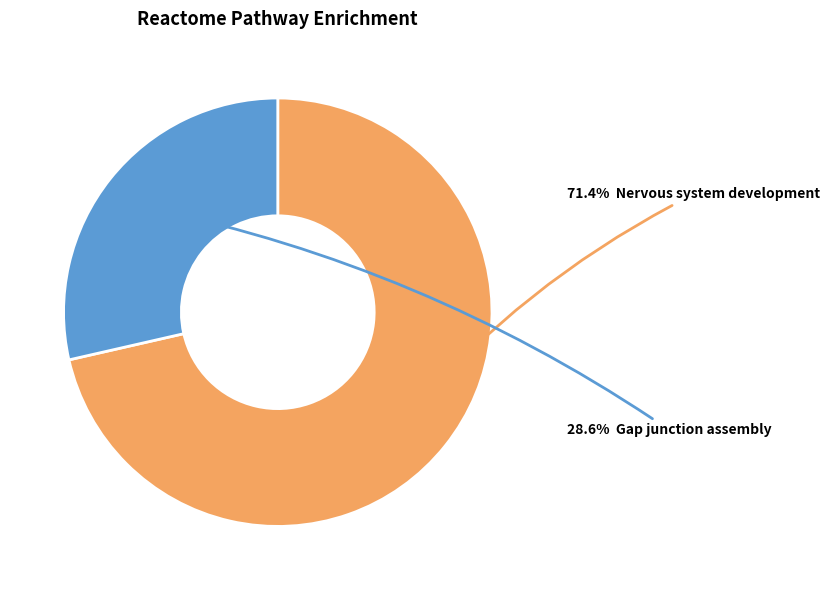

Is there a majority slice in this chart?

Yes